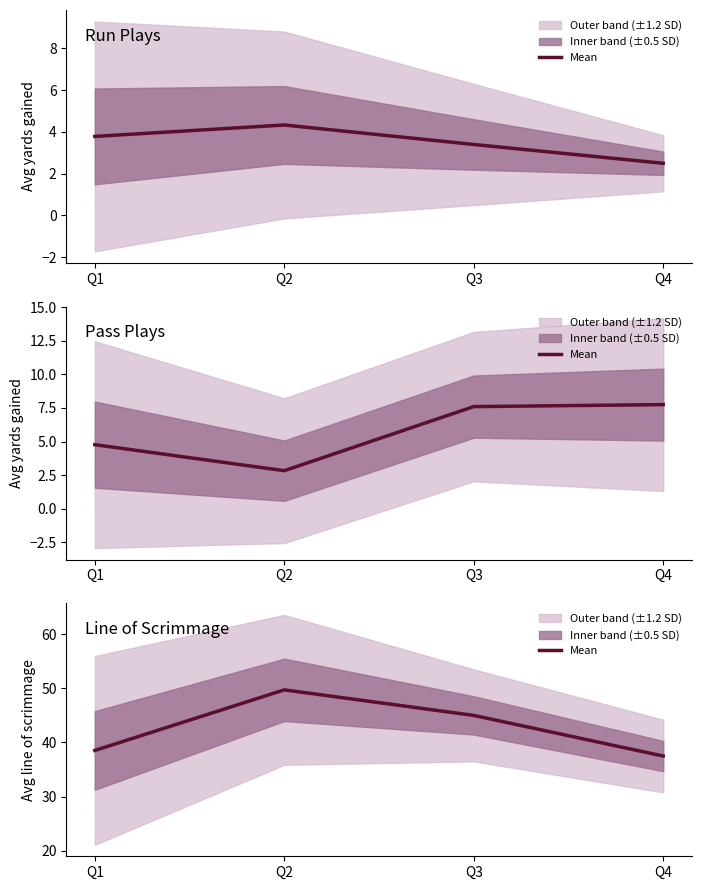

At which label does the data first exceed 45?

Q2